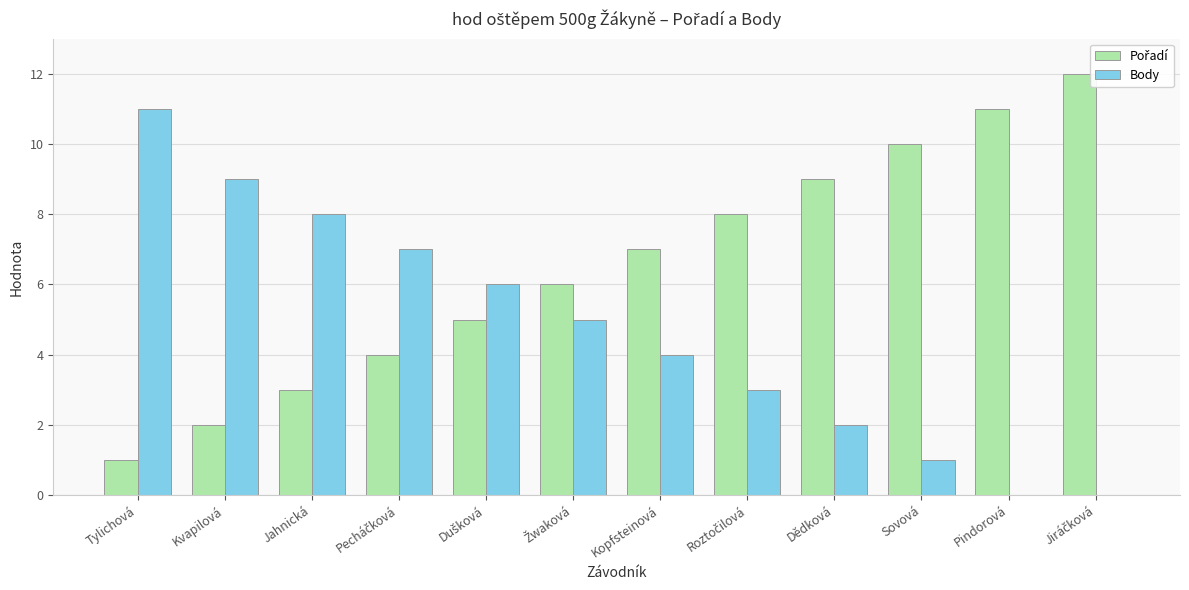

True or false: Body has a value of 6 at Kopfsteinová.

False